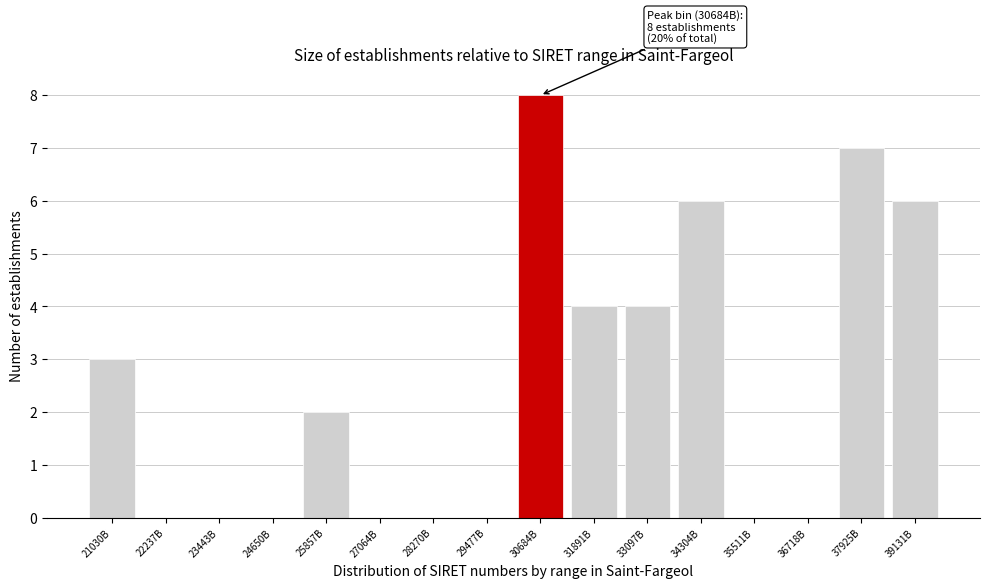

Reading left to right, list all the values displayed in this chart.

21030B=3	22237B=0	23443B=0	24650B=0	25857B=2	27064B=0	28270B=0	29477B=0	30684B=8	31891B=4	33097B=4	34304B=6	35511B=0	36718B=0	37925B=7	39131B=6